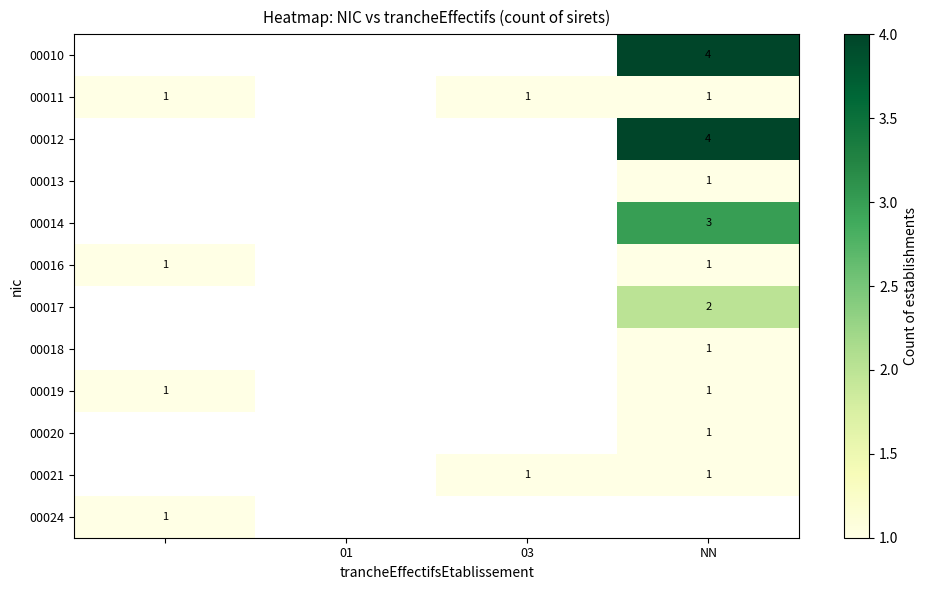

Count the number of categories in the chart.

4